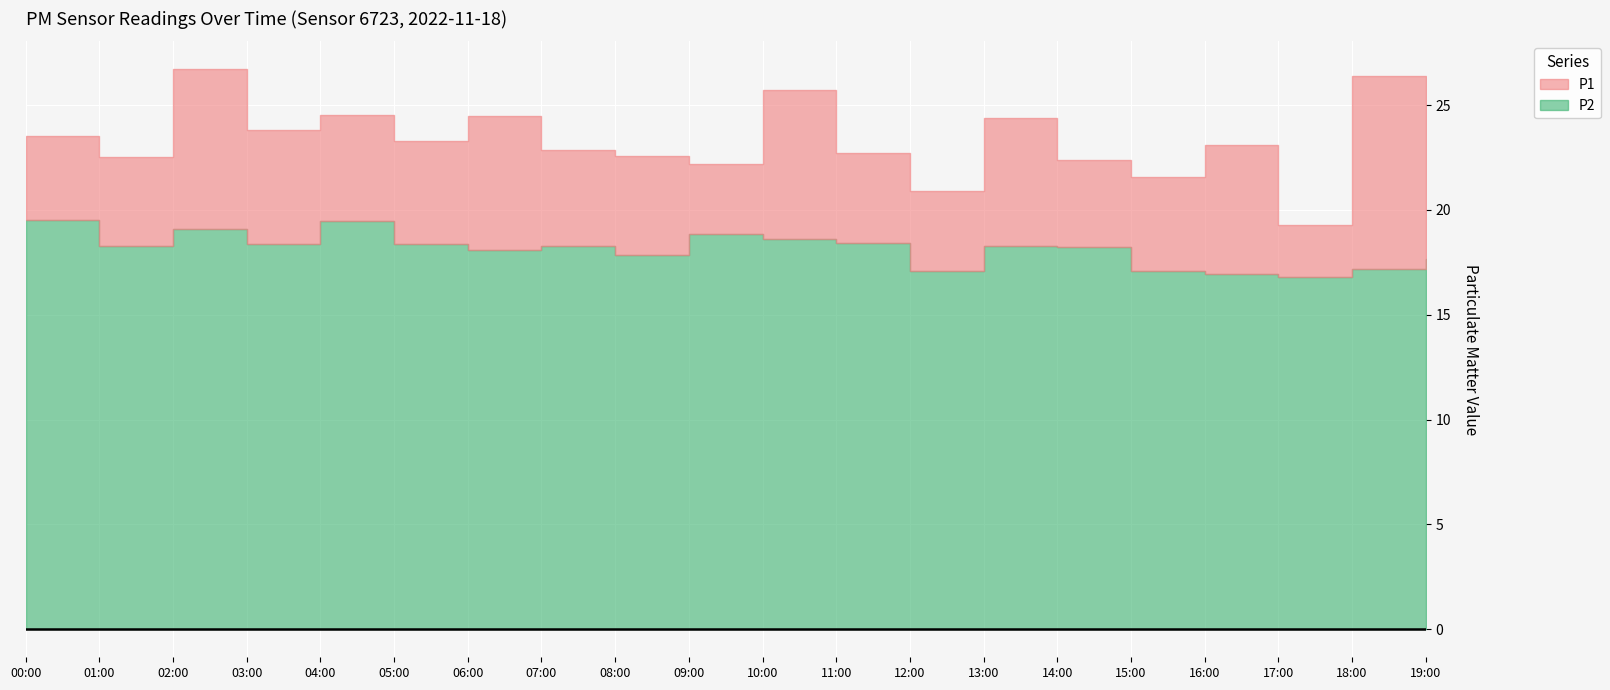

True or false: P1 has more than 2 points higher than both neighbors.

True